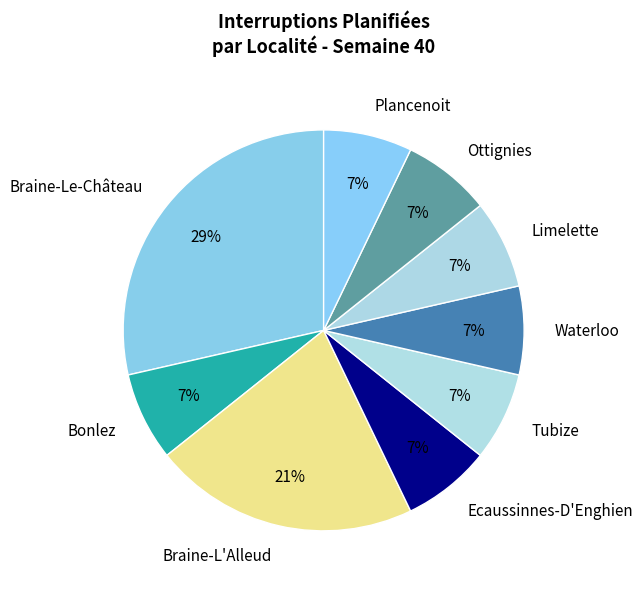

To the nearest percent, what is the average slice percentage?

11%